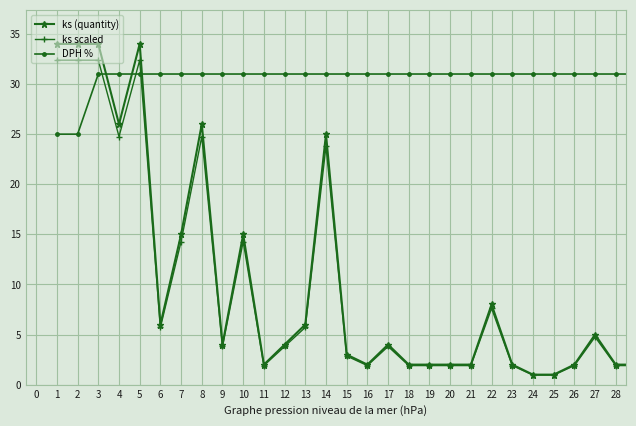

How many categories are shown in the chart?

29